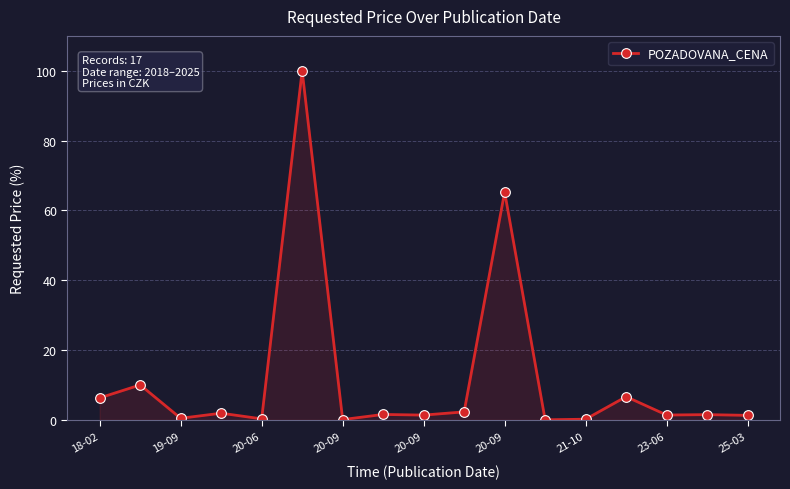

True or false: the data has more than 2 interior local peaks.

True